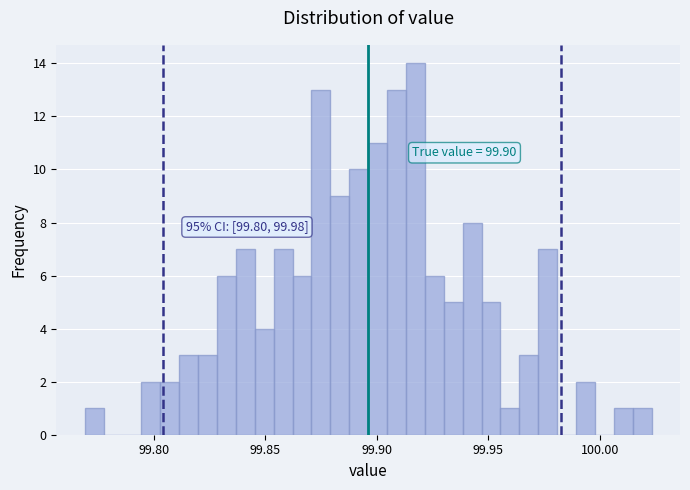

Around what value on the x-axis is the tallest bar? Give the approximate position of its centre, as read against the axis.

99.915